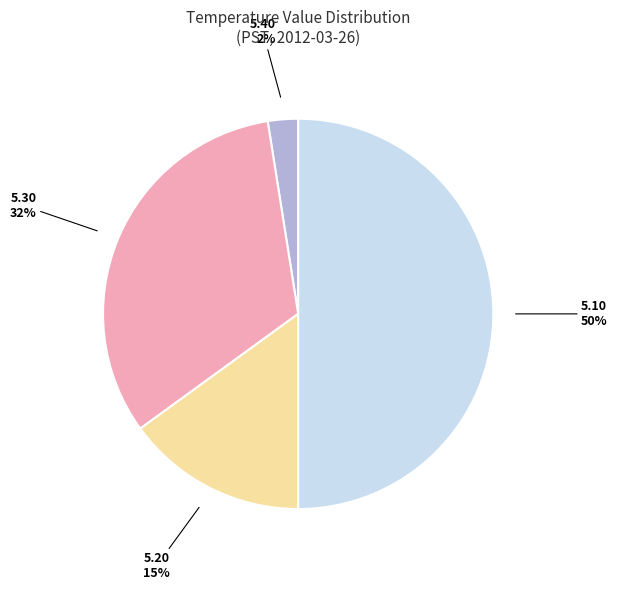

Does 5.20 account for over 50% of the chart?

No